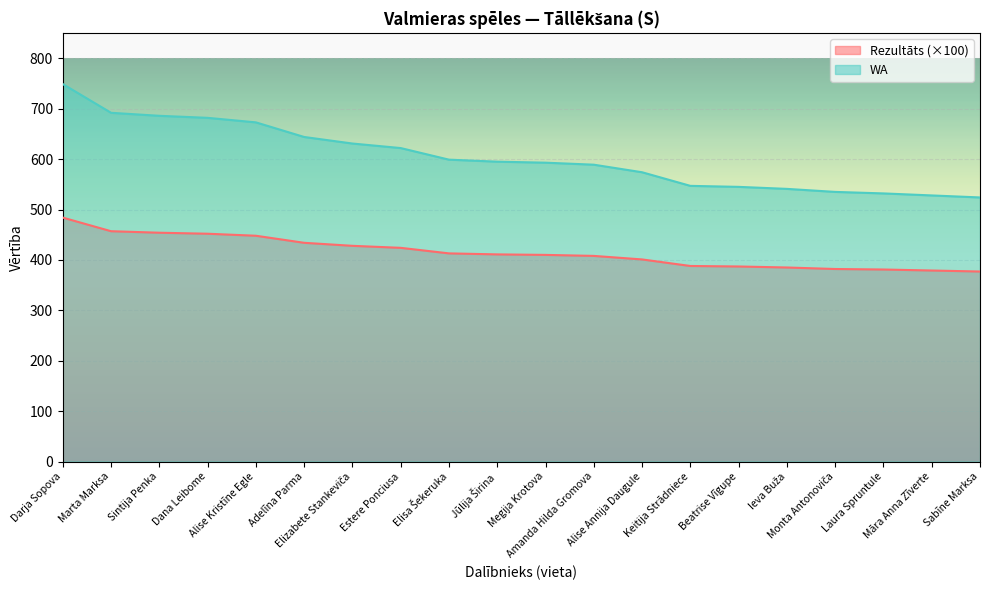

How many data points in Rezultāts are less than 411?

10